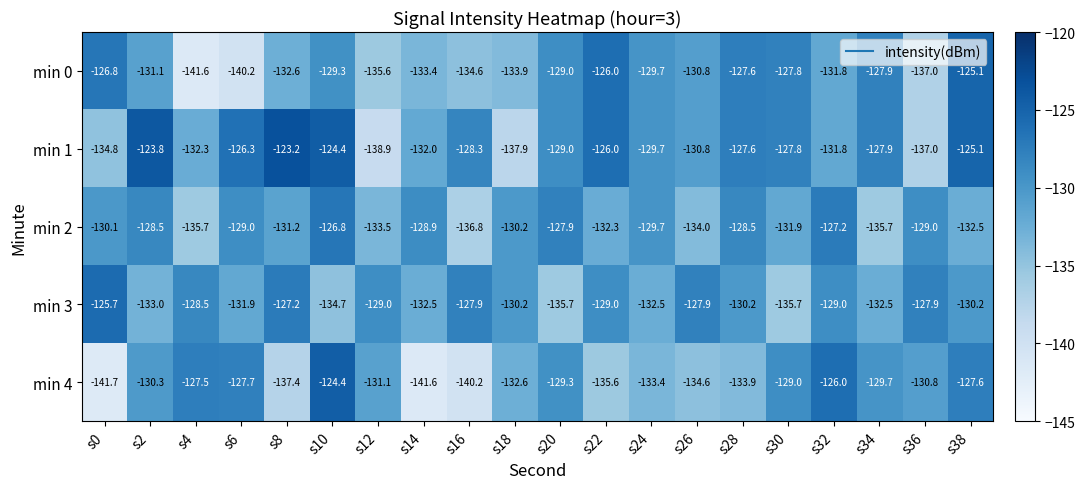

At how many categories does at least one series exceed -139?

20